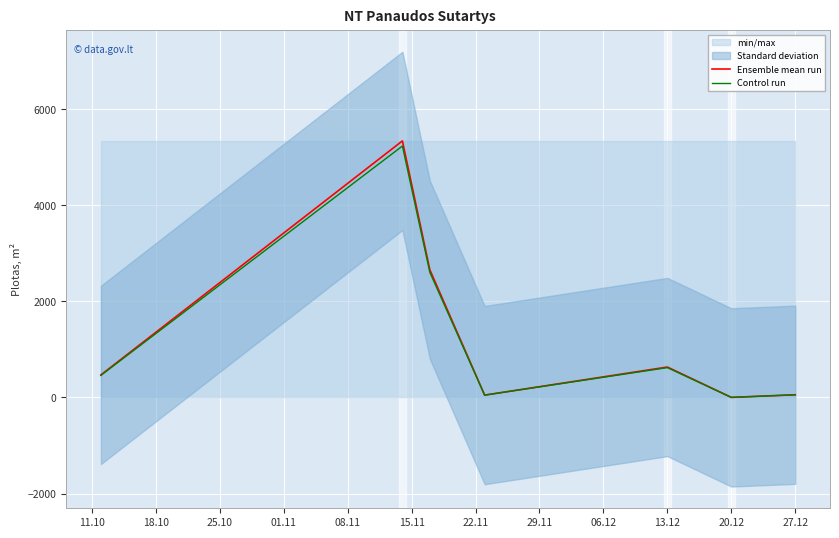

Which series has the largest total across all categories?

Ensemble mean run